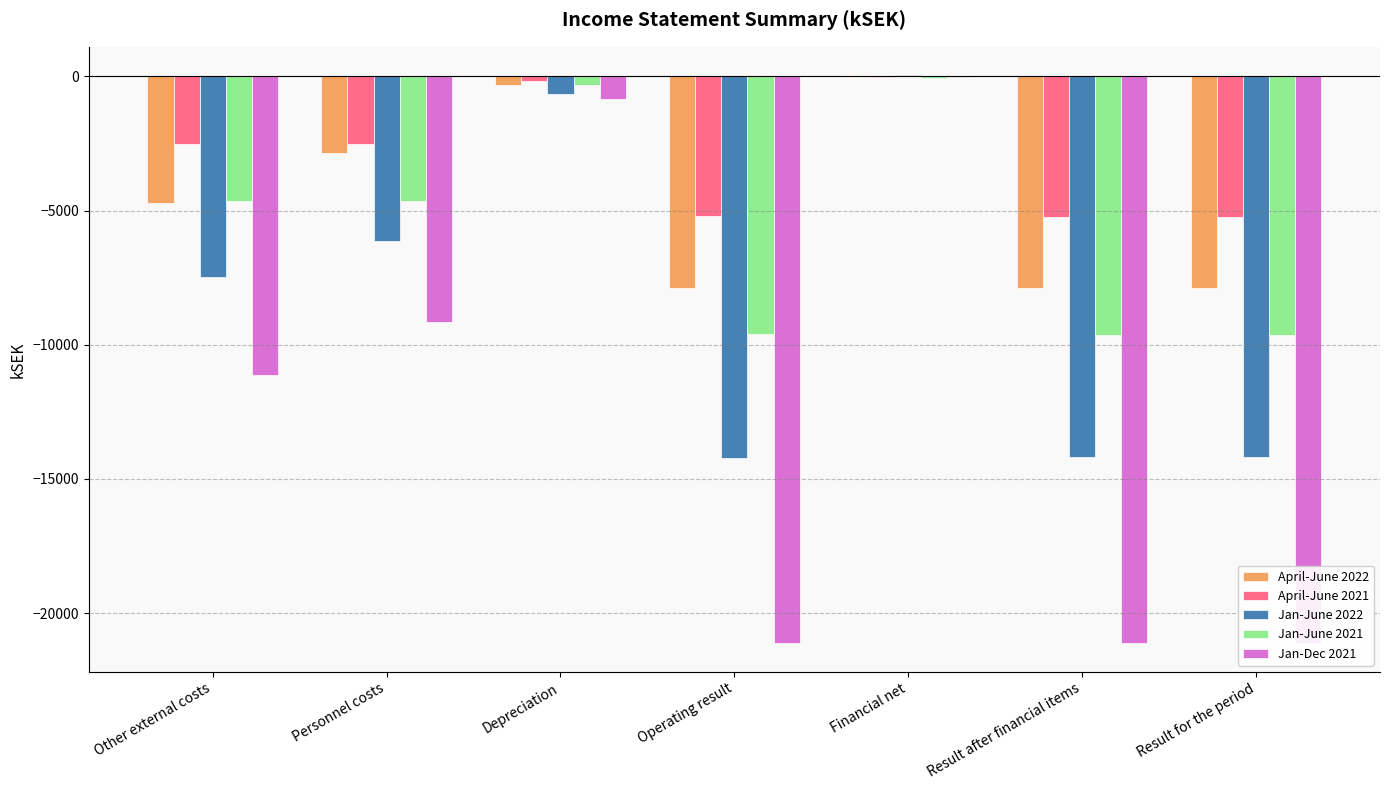

Reading left to right, extract all data points from this chart.

April-June 2022: Other external costs=-4709	Personnel costs=-2838	Depreciation=-329	Operating result=-7873	Financial net=-9	Result after financial items=-7882	Result for the period=-7882
April-June 2021: Other external costs=-2526	Personnel costs=-2502	Depreciation=-188	Operating result=-5212	Financial net=-16	Result after financial items=-5228	Result for the period=-5228
Jan-June 2022: Other external costs=-7460	Personnel costs=-6115	Depreciation=-650	Operating result=-14213	Financial net=46	Result after financial items=-14167	Result for the period=-14167
Jan-June 2021: Other external costs=-4654	Personnel costs=-4631	Depreciation=-318	Operating result=-9598	Financial net=-45	Result after financial items=-9643	Result for the period=-9643
Jan-Dec 2021: Other external costs=-11128	Personnel costs=-9151	Depreciation=-842	Operating result=-21116	Financial net=-20	Result after financial items=-21136	Result for the period=-21136